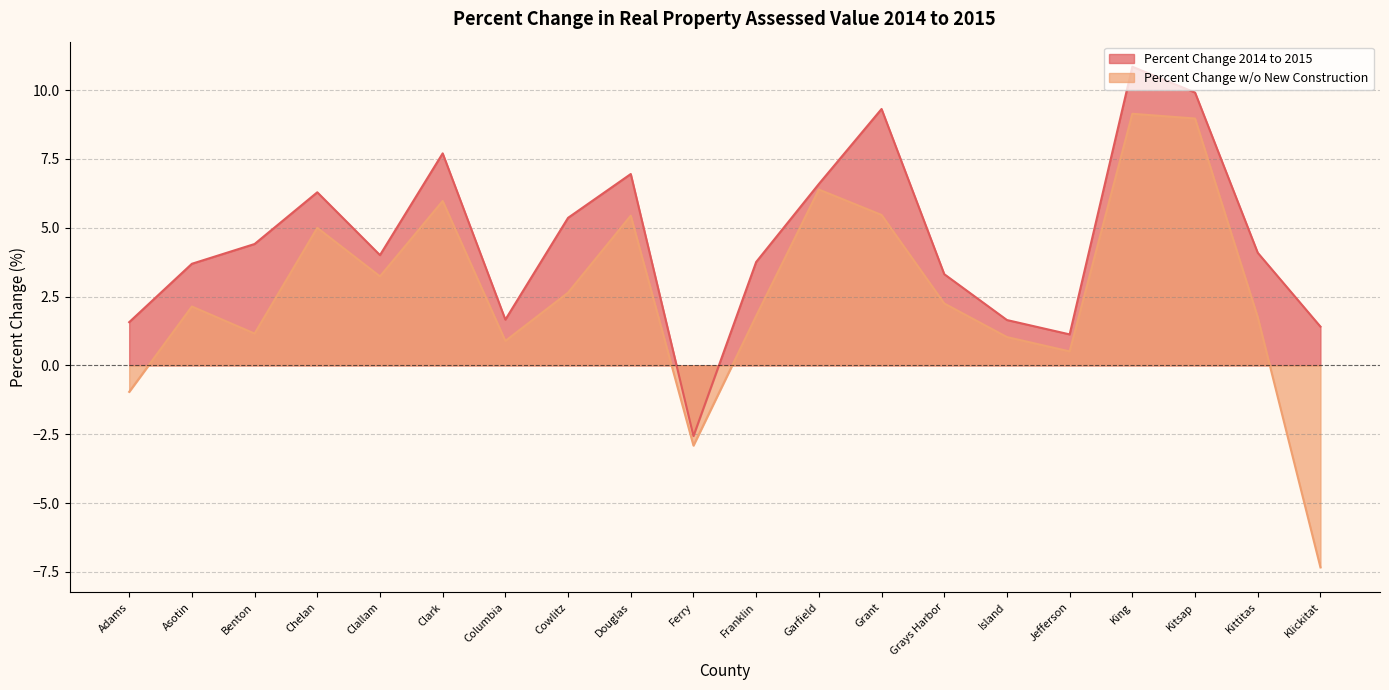

What is the label of the 9th point from the right?

Garfield